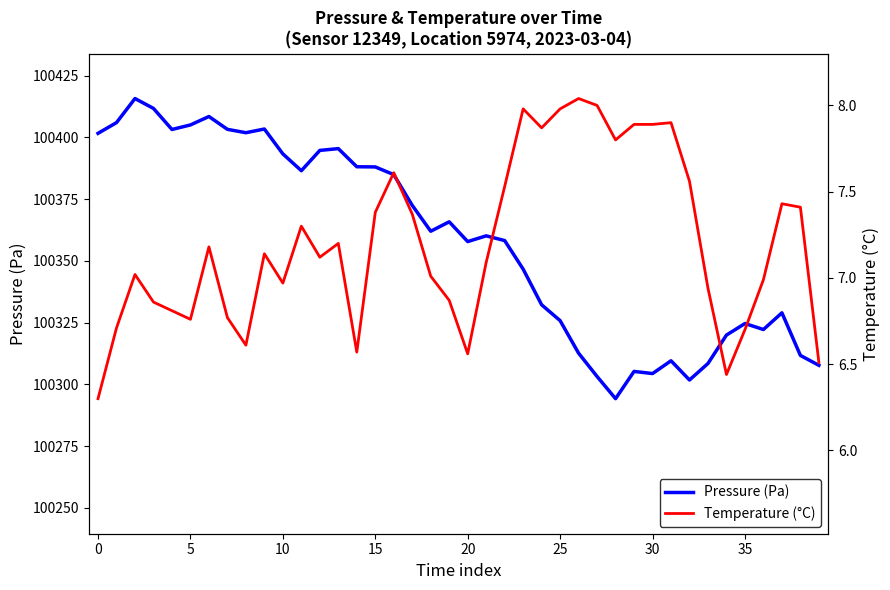

True or false: Temperature (°C) and Pressure (Pa) cross at least once.

False